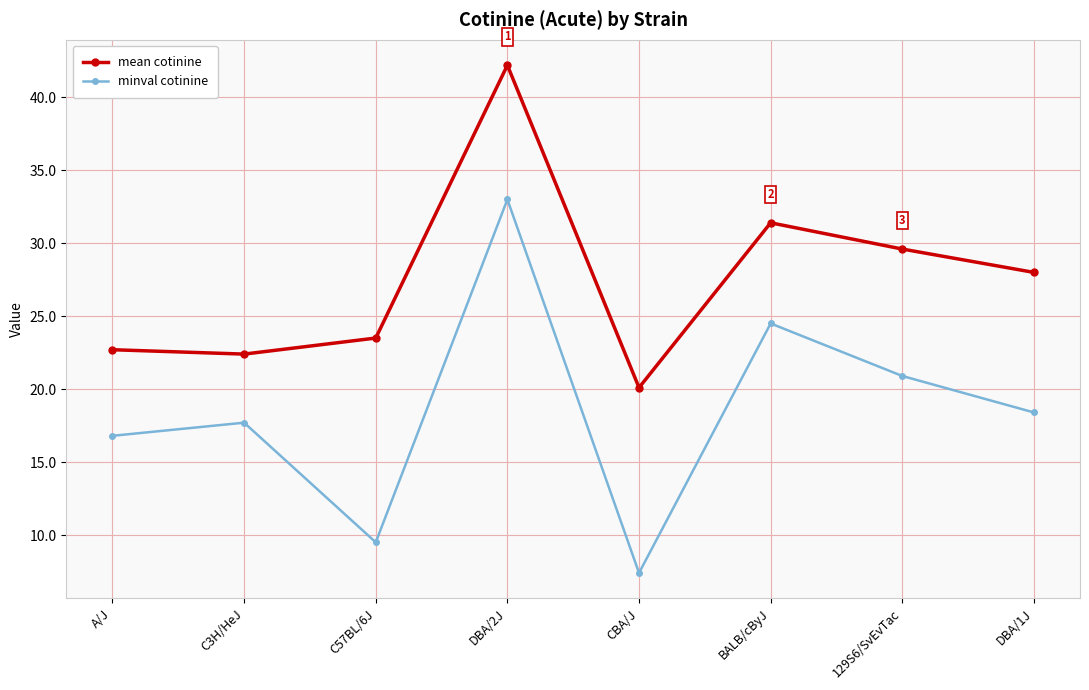

Is it true that mean cotinine equals 31.4 at BALB/cByJ?

True